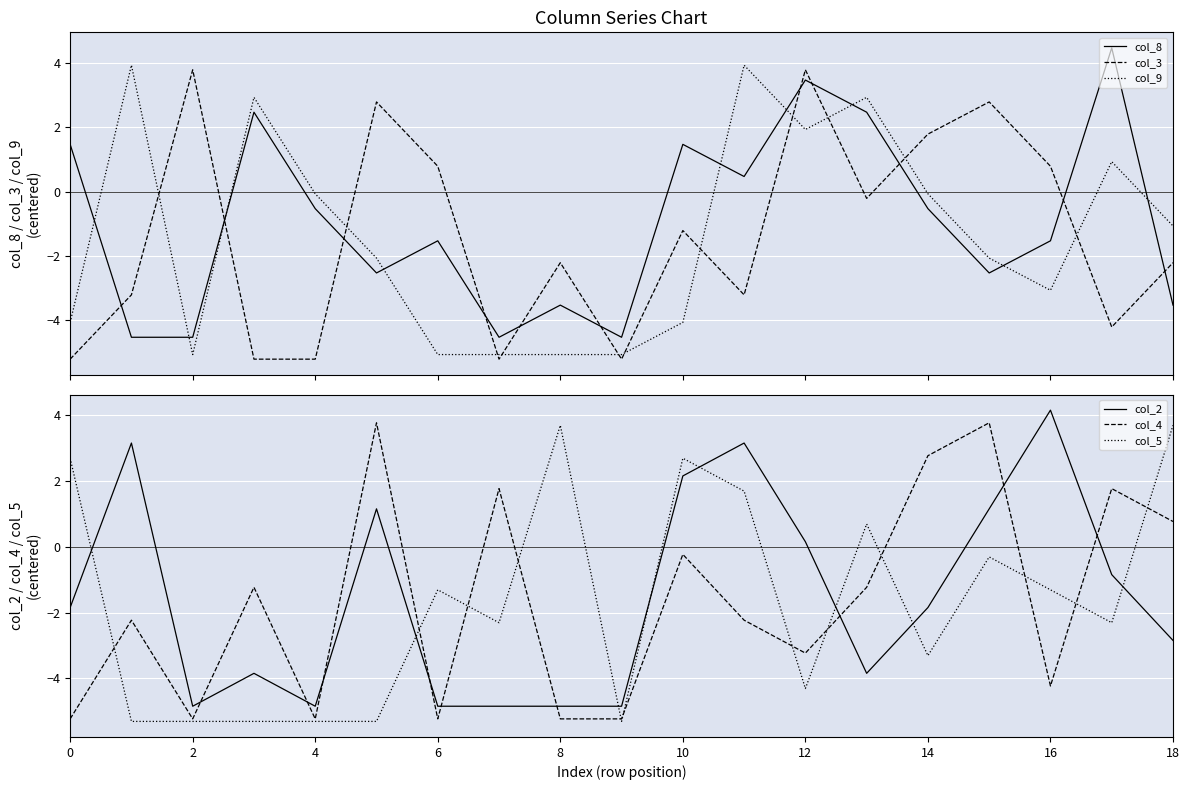

What are all the series names shown in the legend?

col_8, col_3, col_9, col_2, col_4, col_5